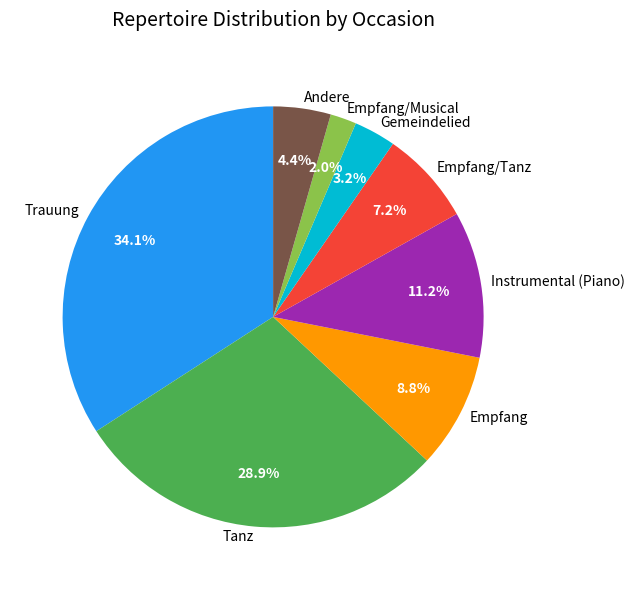

Rank the categories by value from lowest to highest.

Empfang/Musical, Gemeindelied, Andere, Empfang/Tanz, Empfang, Instrumental (Piano), Tanz, Trauung